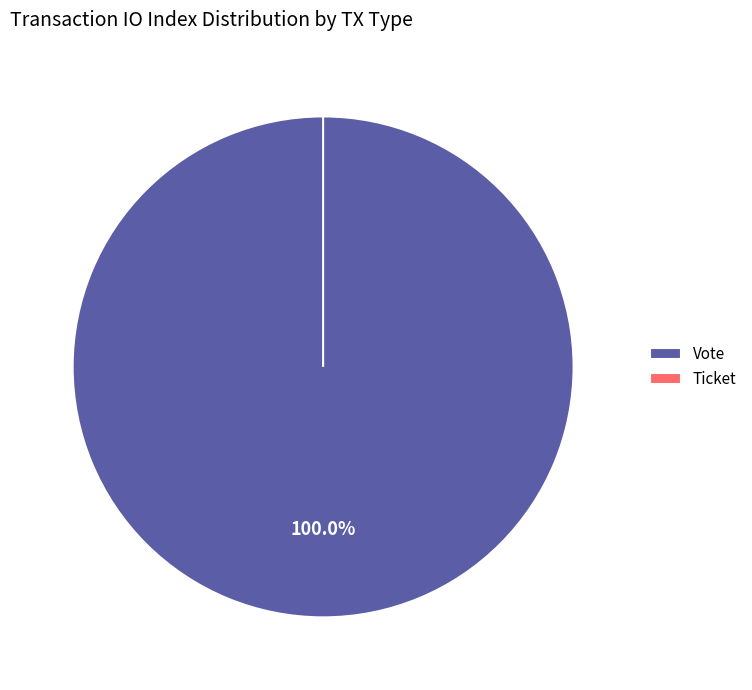

The Ticket slice represents 1% of the pie. True or false?

False